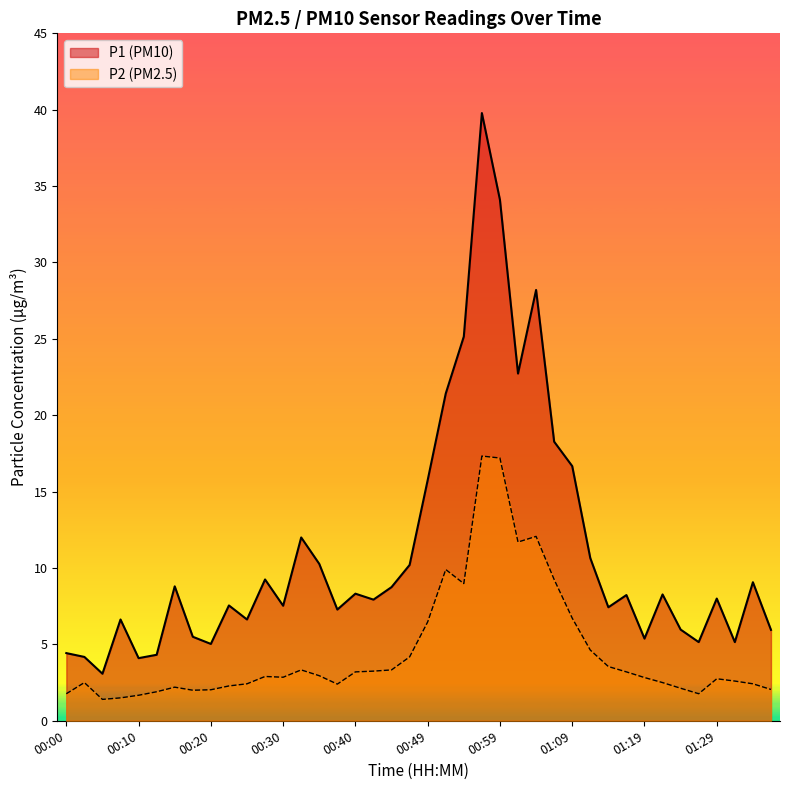

What are all the series names shown in the legend?

P1 (PM10), P2 (PM2.5)